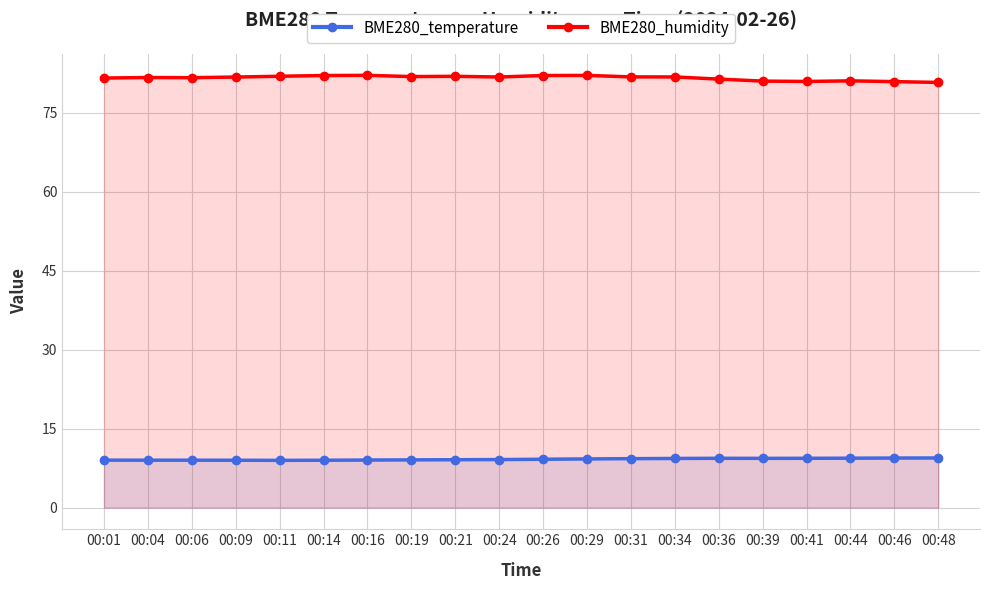

Reading left to right, extract all data points from this chart.

BME280_temperature: 00:01=9.0	00:04=9.0	00:06=9.0	00:09=9.0	00:11=9.0	00:14=9.0	00:16=9.0	00:19=9.1	00:21=9.1	00:24=9.1	00:26=9.2	00:29=9.2	00:31=9.3	00:34=9.3	00:36=9.4	00:39=9.4	00:41=9.4	00:44=9.4	00:46=9.4	00:48=9.4
BME280_humidity: 00:01=81.6	00:04=81.7	00:06=81.7	00:09=81.8	00:11=81.9	00:14=82.1	00:16=82.1	00:19=81.9	00:21=81.9	00:24=81.8	00:26=82.1	00:29=82.1	00:31=81.8	00:34=81.8	00:36=81.4	00:39=81.0	00:41=80.9	00:44=81.0	00:46=80.9	00:48=80.8